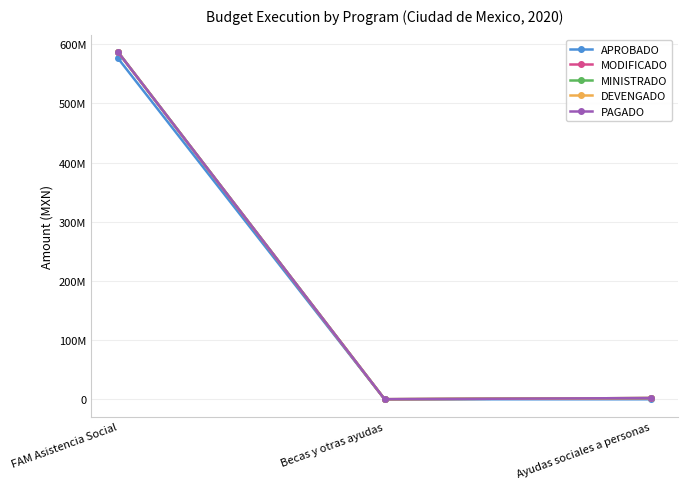

Reading left to right, list all the values displayed in this chart.

APROBADO: FAM Asistencia Social=576270150.0	Becas y otras ayudas=0.0	Ayudas sociales a personas=0.0
MODIFICADO: FAM Asistencia Social=586841935.0	Becas y otras ayudas=122400.0	Ayudas sociales a personas=2066092.4
MINISTRADO: FAM Asistencia Social=586841935.0	Becas y otras ayudas=122400.0	Ayudas sociales a personas=2066091.9
DEVENGADO: FAM Asistencia Social=586841935.0	Becas y otras ayudas=122400.0	Ayudas sociales a personas=2066091.9
PAGADO: FAM Asistencia Social=586841935.0	Becas y otras ayudas=122400.0	Ayudas sociales a personas=2066091.9